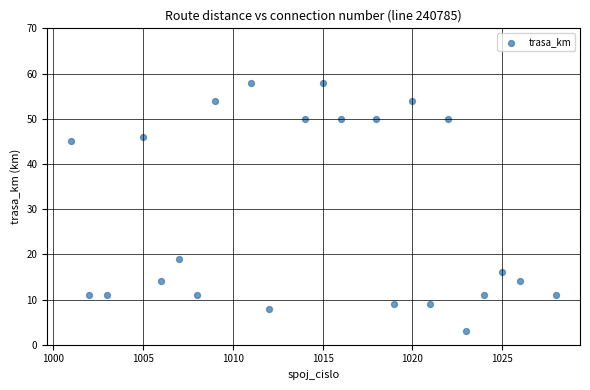

What Y value in the scatter plot is closest to 30?

19